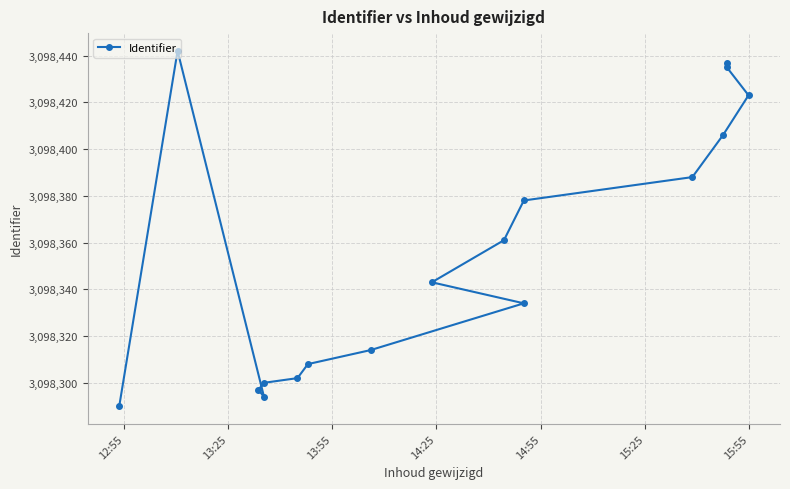

How many points are lower than both their immediate neighbors (excluding endpoints)?

1